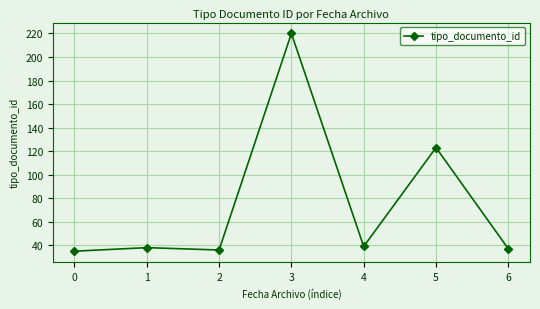

Reading left to right, list all the values displayed in this chart.

0=35	1=38	2=36	3=220	4=39	5=123	6=37